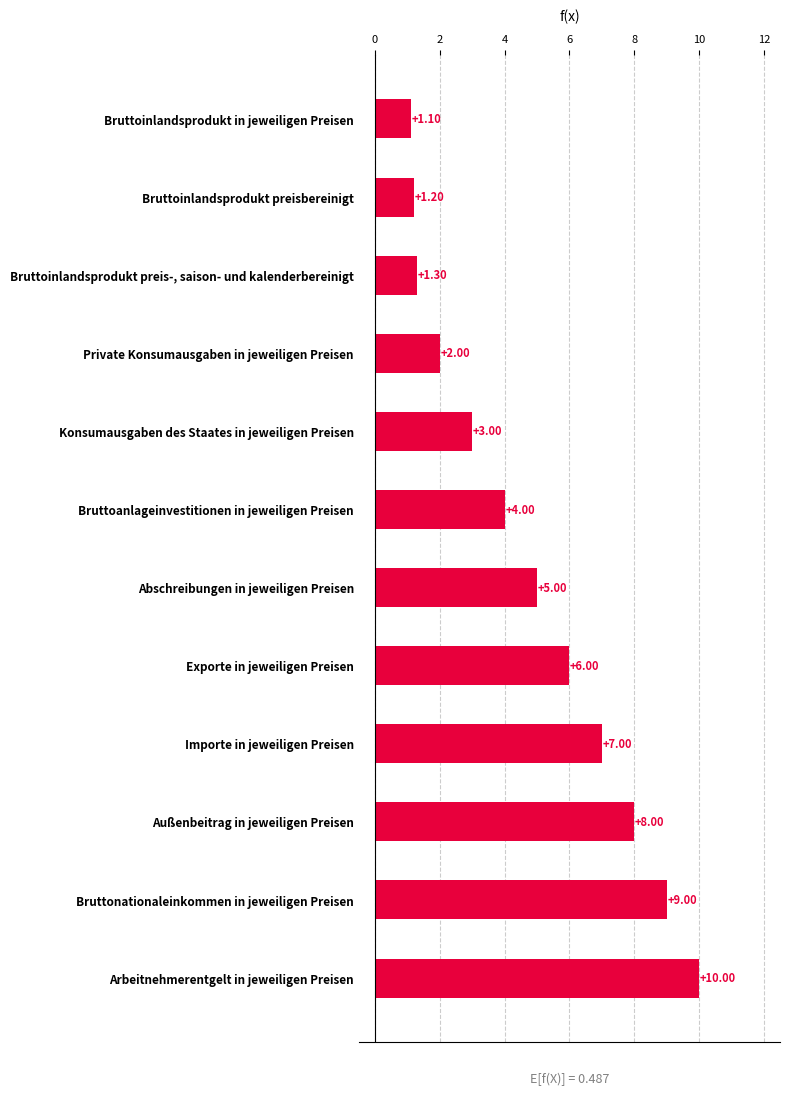

Which label corresponds to the smallest value in the chart?

Bruttoinlandsprodukt in jeweiligen Preisen